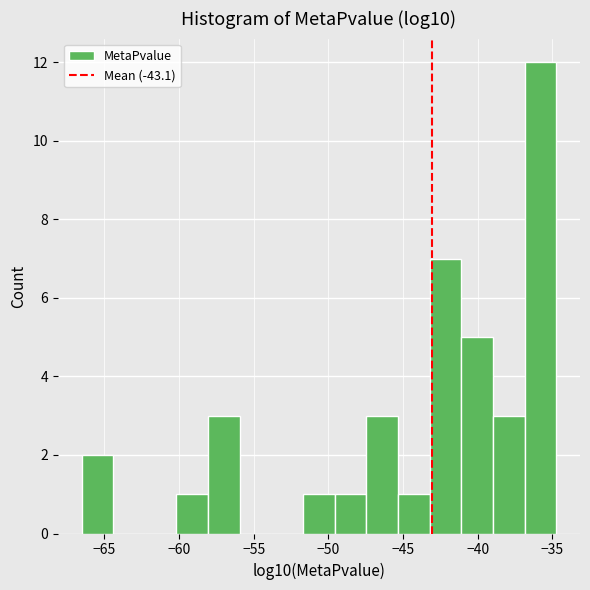

Reading left to right, transcribe this chart: for each bar, give the range it covers on the x-axis and its height. Neither the bar edges nor the heights are printed on the chart, so give them approximately, as read against the axes.

-66.5 to -64.5: 2
-64.5 to -62.5: 0
-62.5 to -60.0: 0
-60.0 to -58.0: 1
-58.0 to -56.0: 3
-56.0 to -54.0: 0
-54.0 to -51.5: 0
-51.5 to -49.5: 1
-49.5 to -47.5: 1
-47.5 to -45.5: 3
-45.5 to -43.0: 1
-43.0 to -41.0: 7
-41.0 to -39.0: 5
-39.0 to -37.0: 3
-37.0 to -34.5: 12